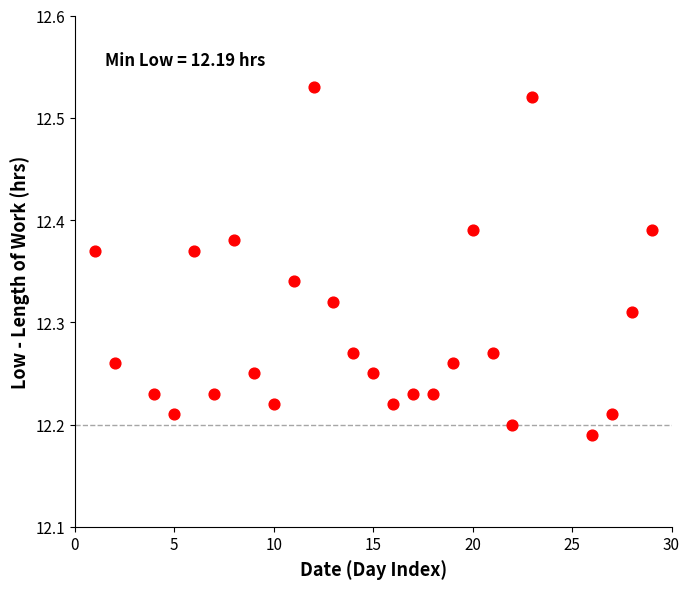

What is the range of Y values (max minus min)?

0.3